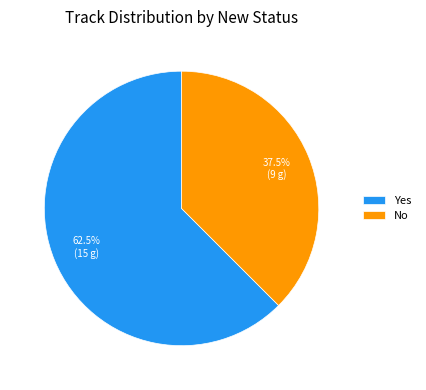

Which category has the smallest portion of the pie?

No